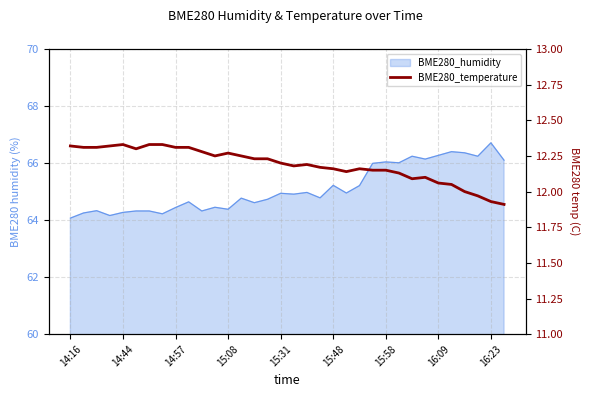

How many values exceed 12?

30